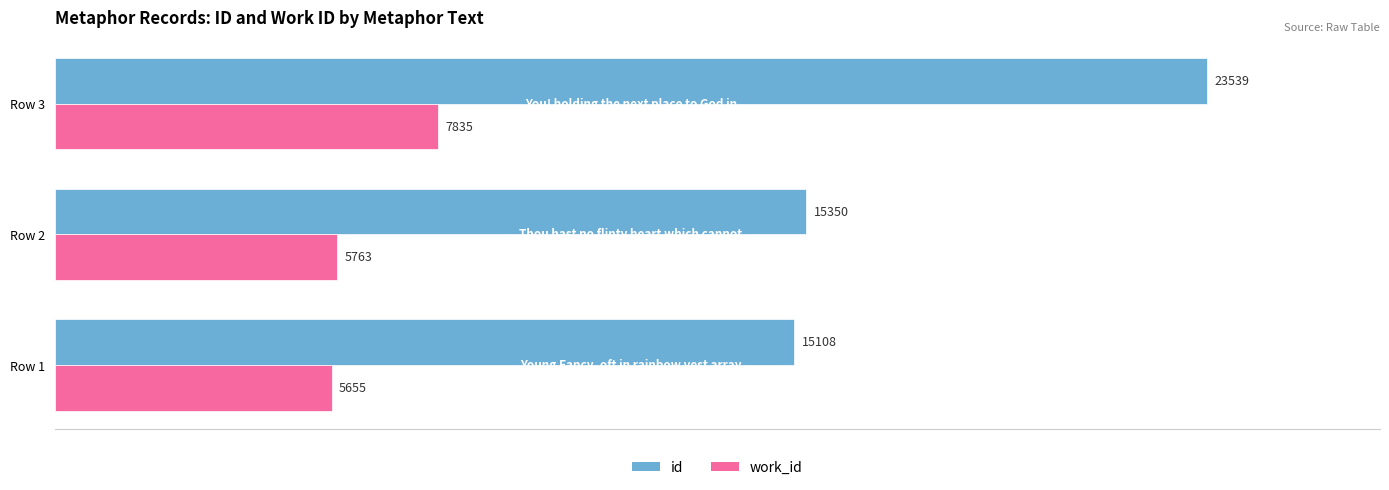

Which series has the widest spread of values?

id